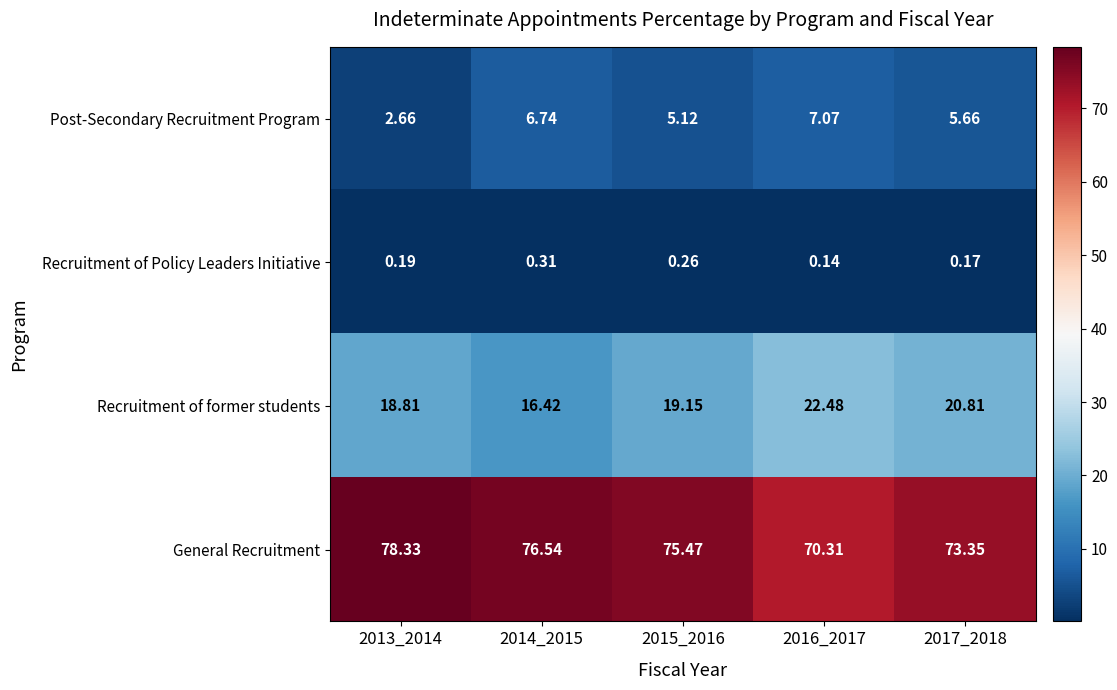

Which series has the widest spread of values?

General Recruitment